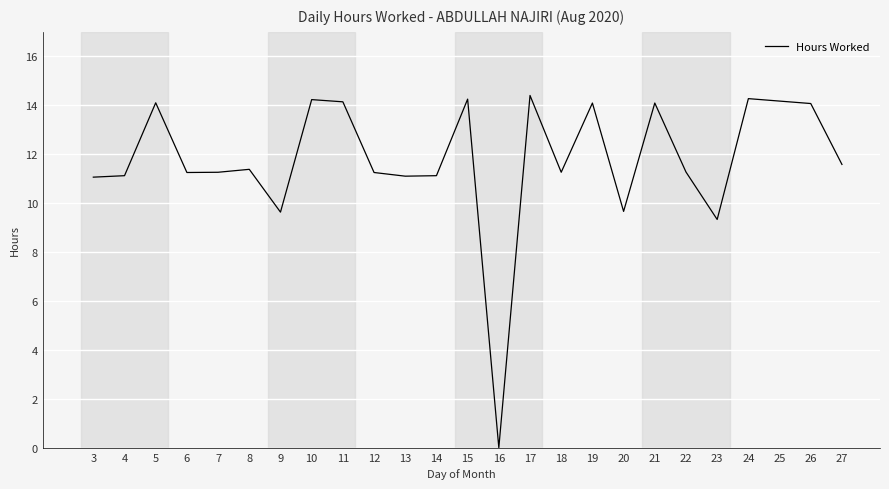

What is the greatest value displayed?

14.4